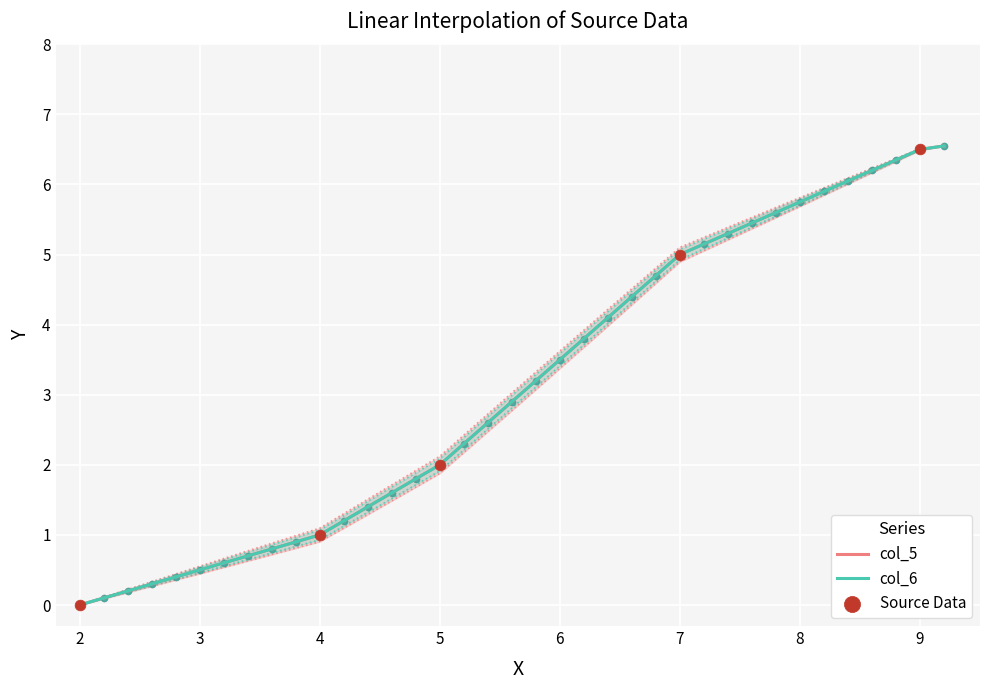

At how many categories does at least one series exceed 1?

26